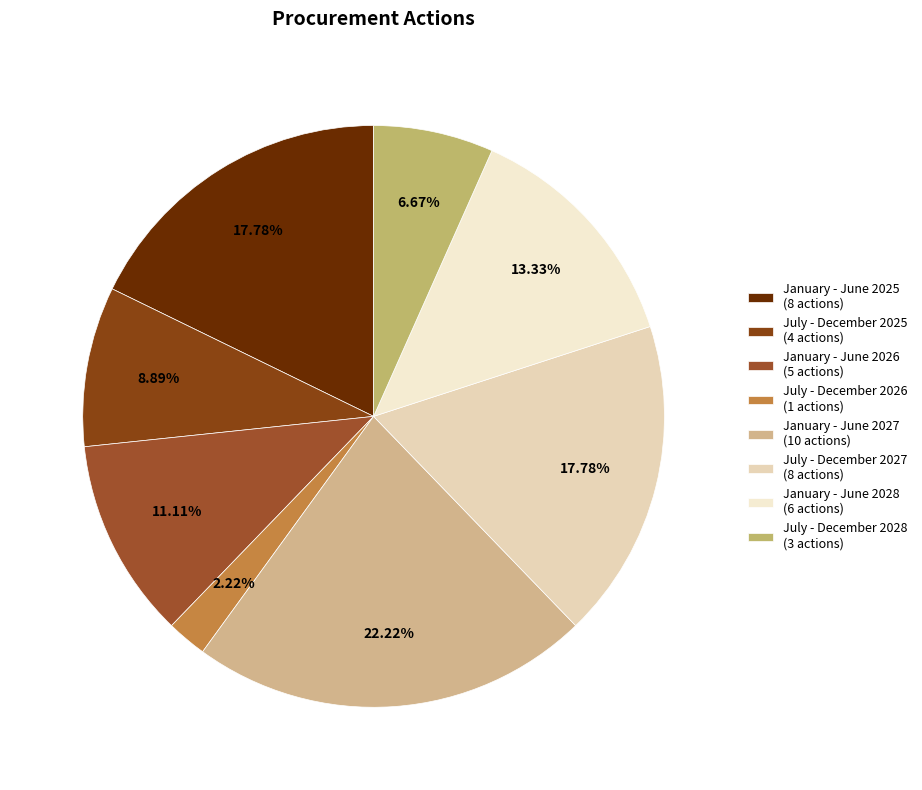

True or false: January - June 2027 accounts for 22% of the total.

True